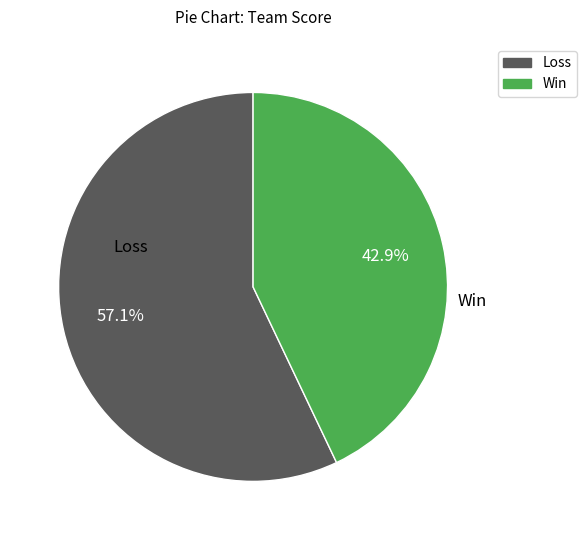

To the nearest percent, what is the average slice percentage?

50%